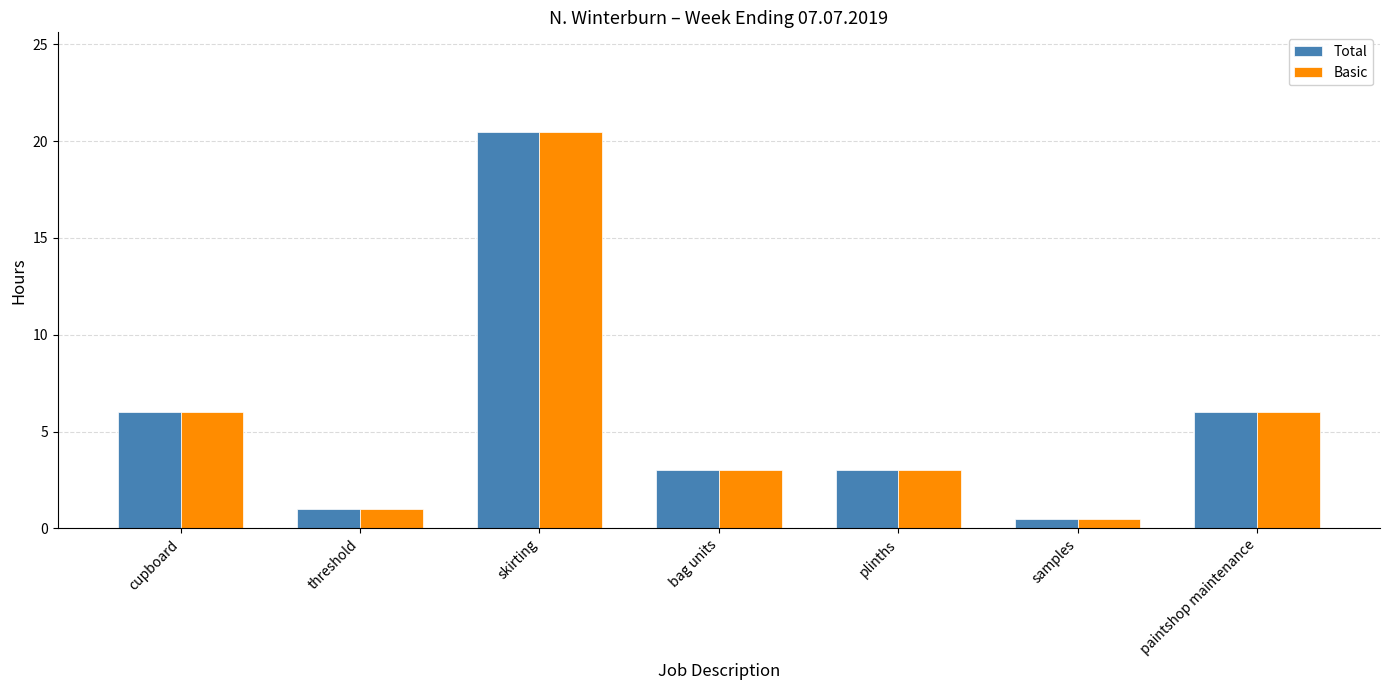

What is the difference between the maximum and minimum values in the Basic series?

20.0